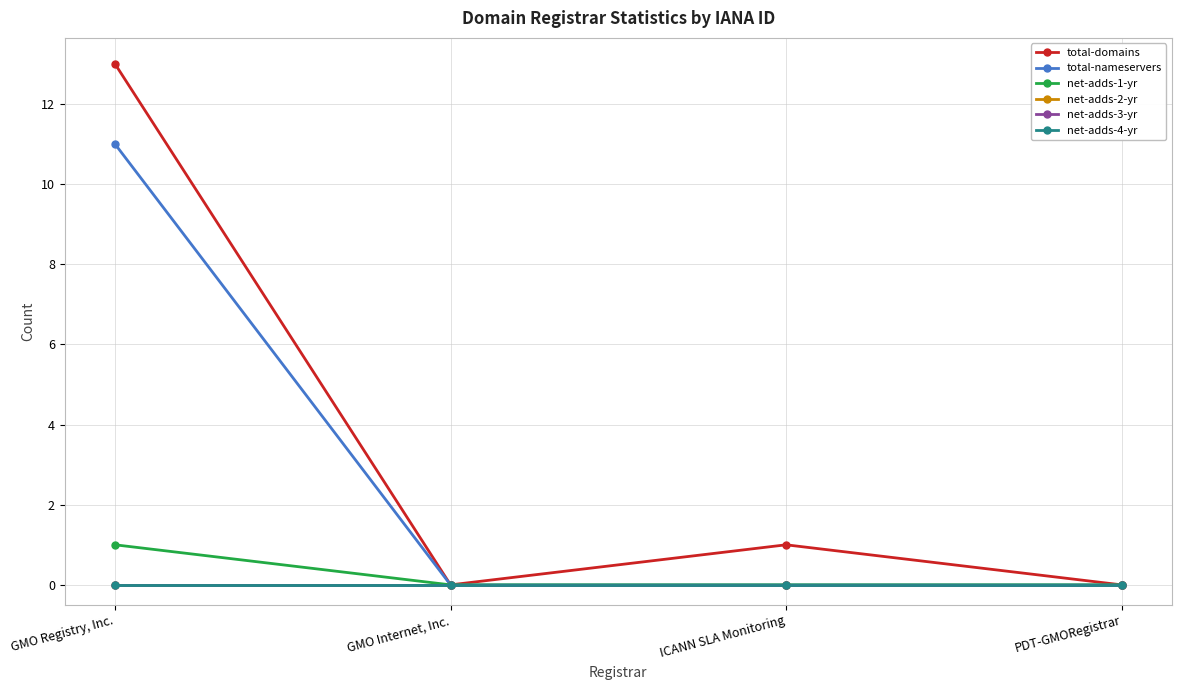

Reading left to right, transcribe all the data shown in this chart.

total-domains: GMO Registry, Inc.=13	GMO Internet, Inc.=0	ICANN SLA Monitoring=1	PDT-GMORegistrar=0
total-nameservers: GMO Registry, Inc.=11	GMO Internet, Inc.=0	ICANN SLA Monitoring=0	PDT-GMORegistrar=0
net-adds-1-yr: GMO Registry, Inc.=1	GMO Internet, Inc.=0	ICANN SLA Monitoring=0	PDT-GMORegistrar=0
net-adds-2-yr: GMO Registry, Inc.=0	GMO Internet, Inc.=0	ICANN SLA Monitoring=0	PDT-GMORegistrar=0
net-adds-3-yr: GMO Registry, Inc.=0	GMO Internet, Inc.=0	ICANN SLA Monitoring=0	PDT-GMORegistrar=0
net-adds-4-yr: GMO Registry, Inc.=0	GMO Internet, Inc.=0	ICANN SLA Monitoring=0	PDT-GMORegistrar=0